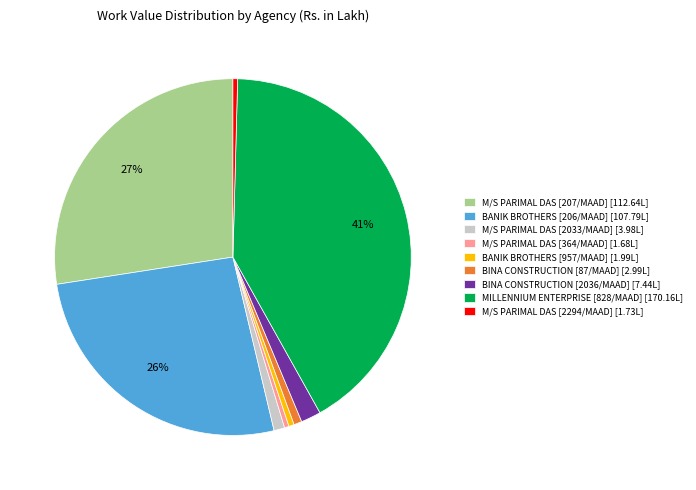

What is the ratio of the value at MILLENNIUM ENTERPRISE [828/MAAD] [170.16L] to the value at M/S PARIMAL DAS [2294/MAAD] [1.73L]?

98.4